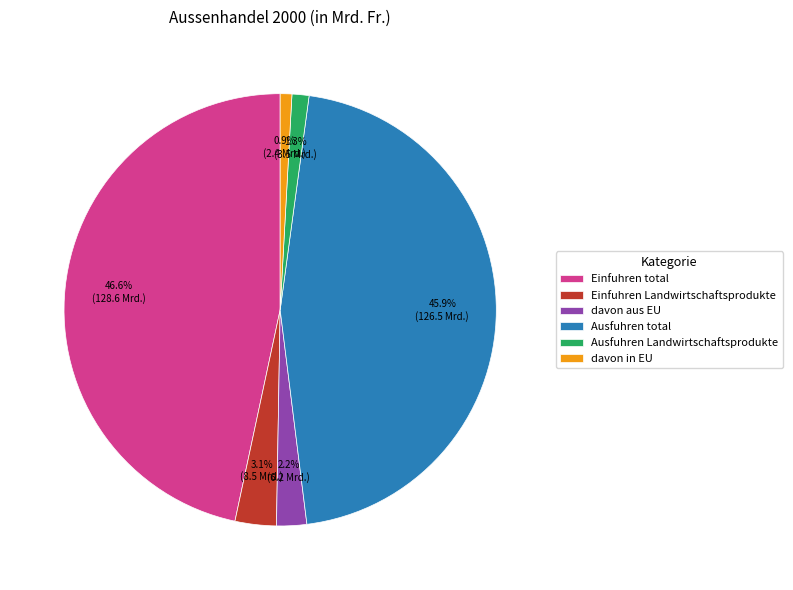

Which slice is the largest?

Einfuhren total